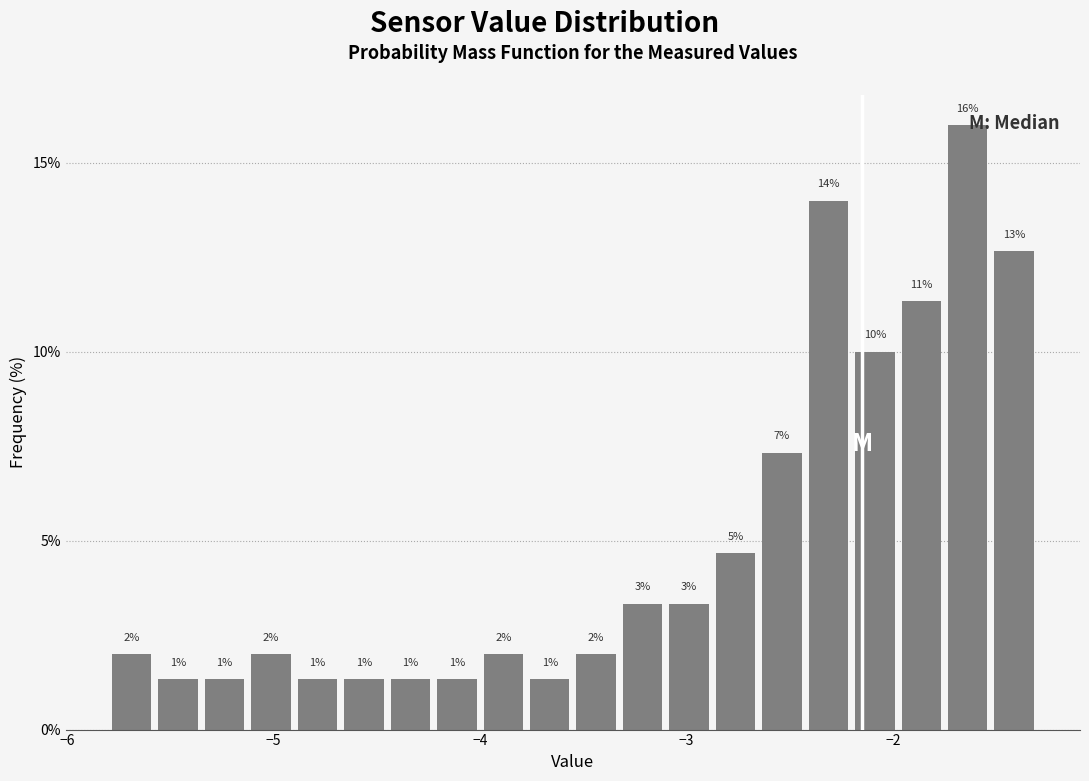

Read against the x-axis, roughly where is the centre of the tallest bar?

-1.6